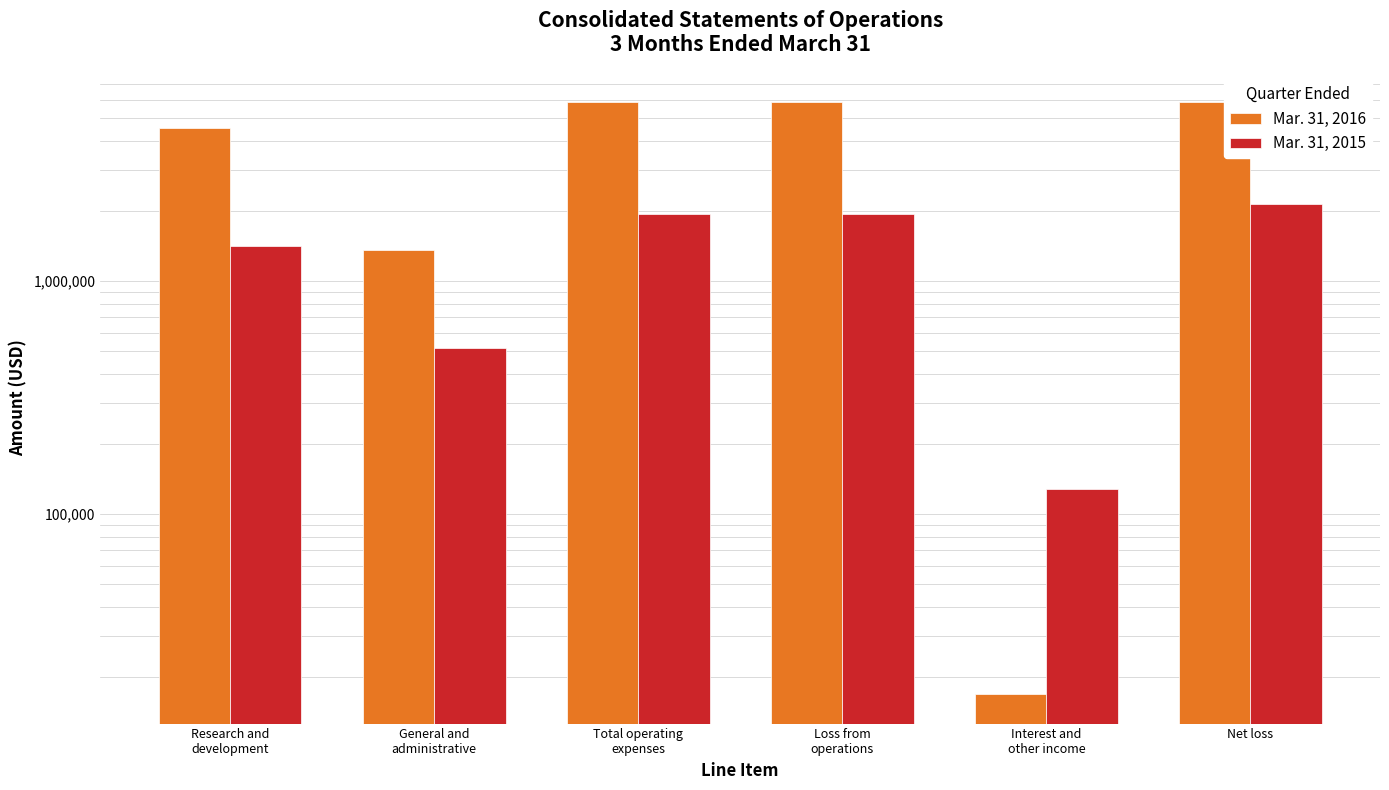

At which category does the chart reach its minimum across all series?

Interest and
other income